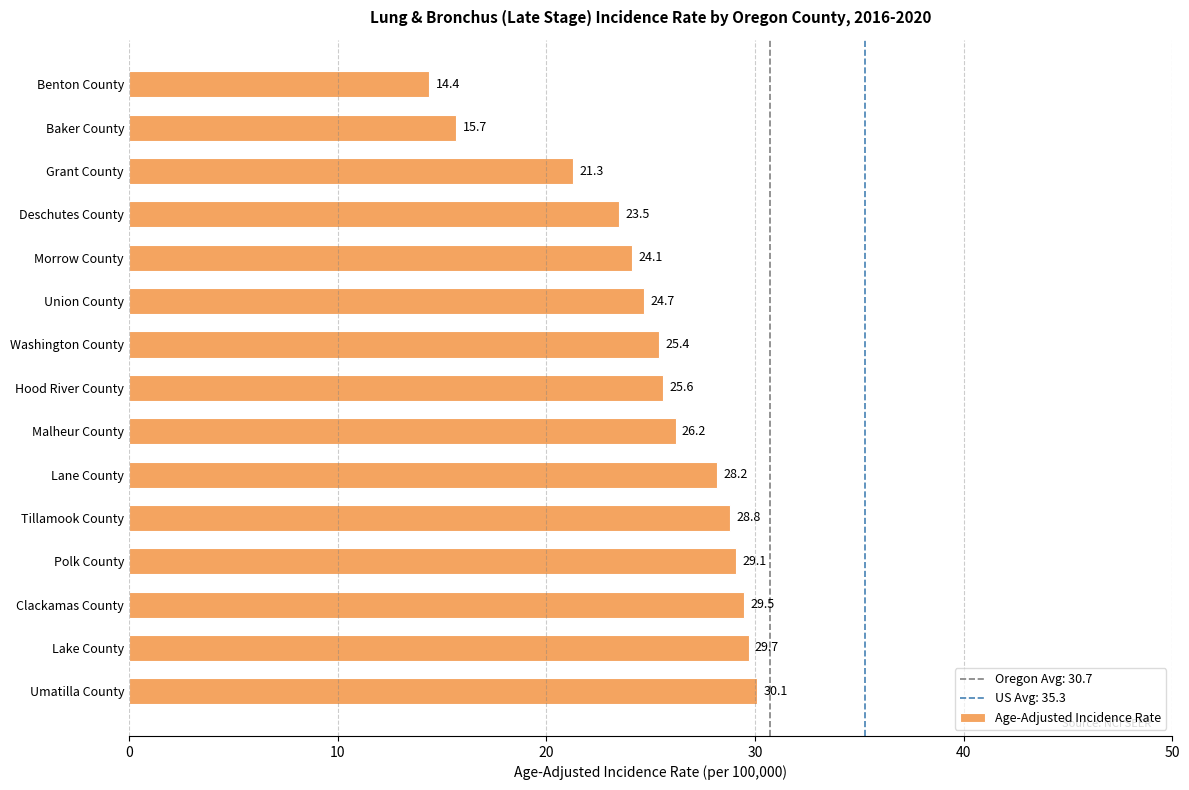

What is the label of the 6th bar from the bottom?

Lane County